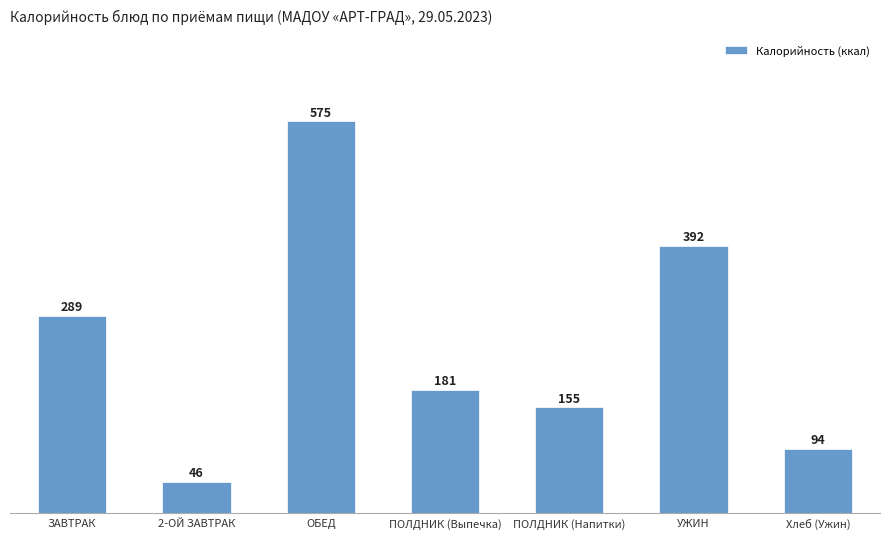

What is the value of the 4th bar from the left?

181